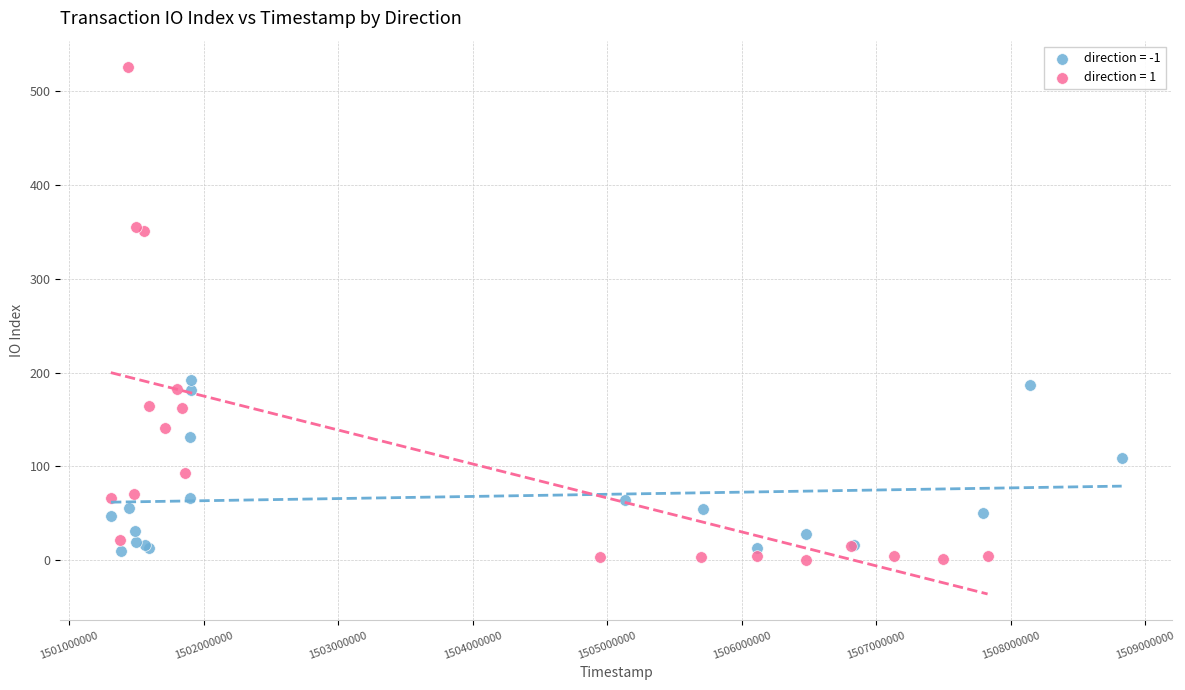

Which series has the largest Y range (max minus min)?

direction = 1